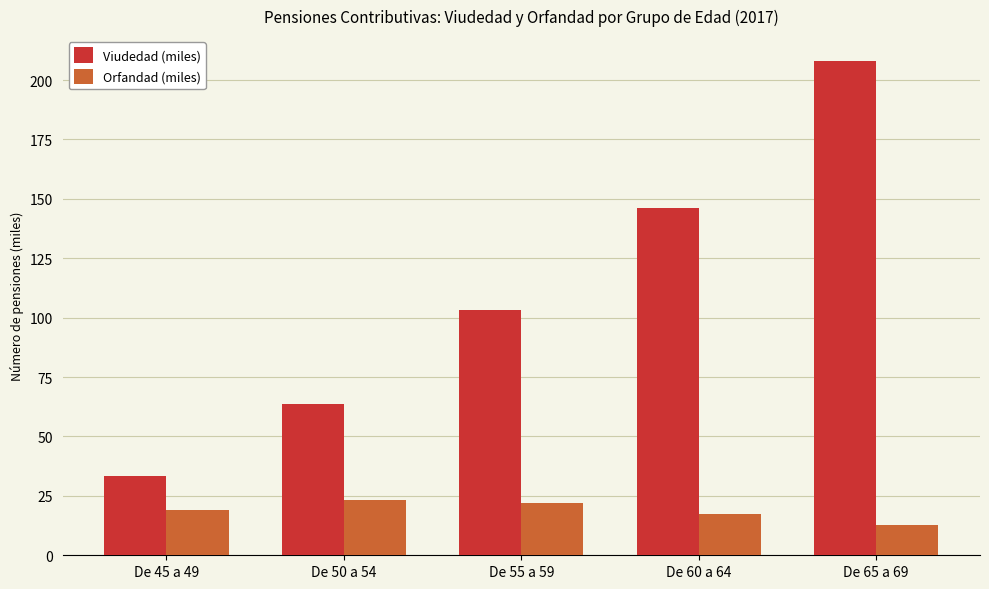

Which category has the lowest value across all series?

De 65 a 69